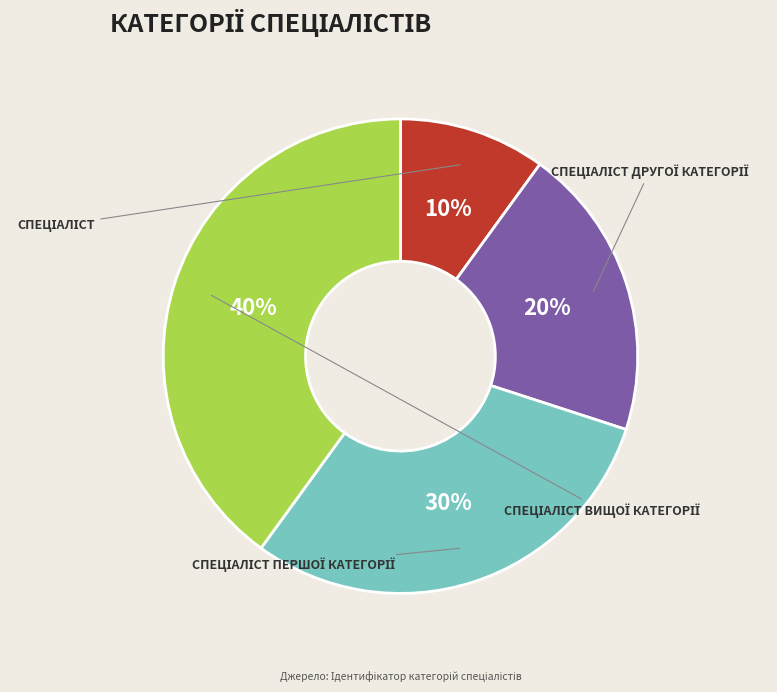

Does any single category account for the majority?

No